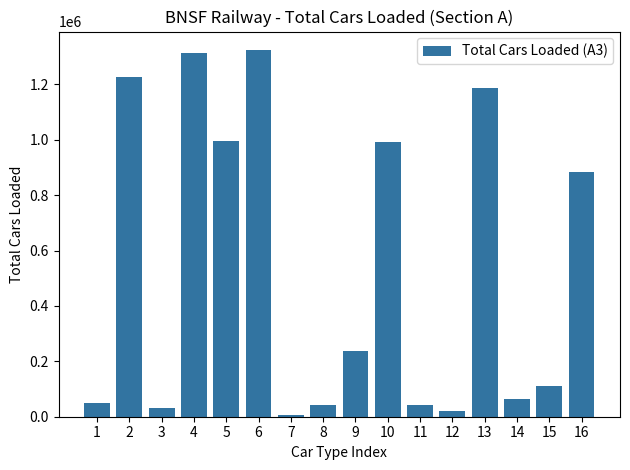

Is it true that the value at 12 is 21170?

True